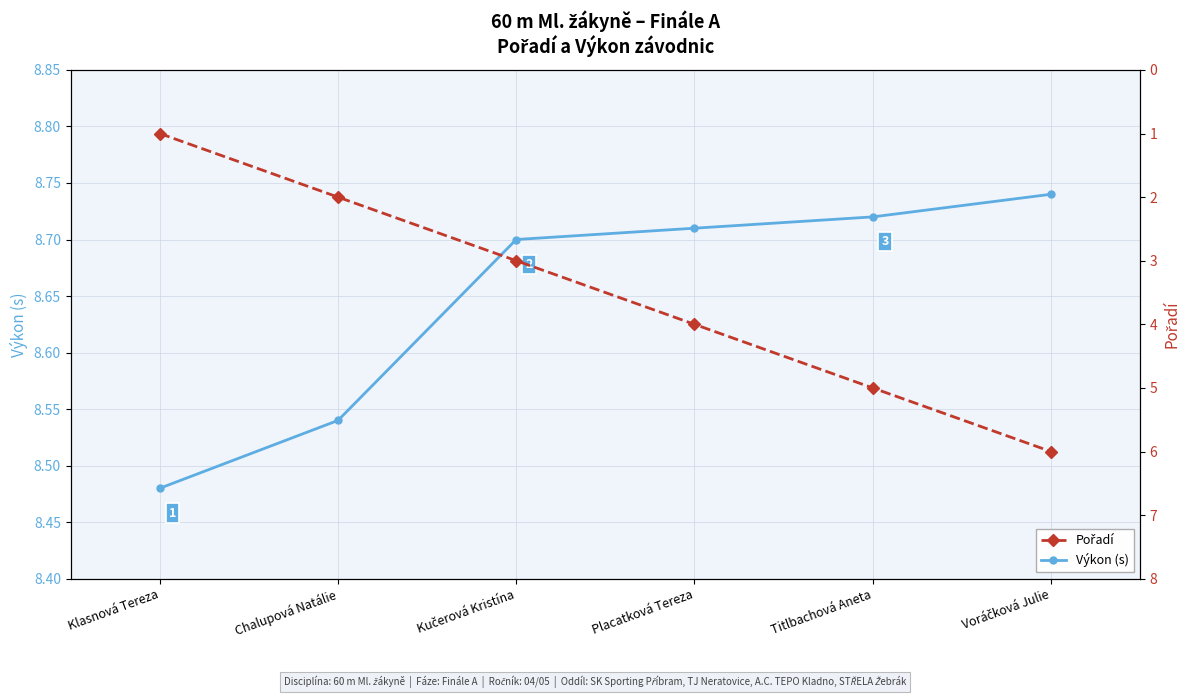

Reading right to left, transcribe all the data shown in this chart.

Výkon (s): Voráčková Julie=8.7	Titlbachová Aneta=8.7	Placatková Tereza=8.7	Kučerová Kristína=8.7	Chalupová Natálie=8.5	Klasnová Tereza=8.5
Pořadí: Voráčková Julie=6.0	Titlbachová Aneta=5.0	Placatková Tereza=4.0	Kučerová Kristína=3.0	Chalupová Natálie=2.0	Klasnová Tereza=1.0